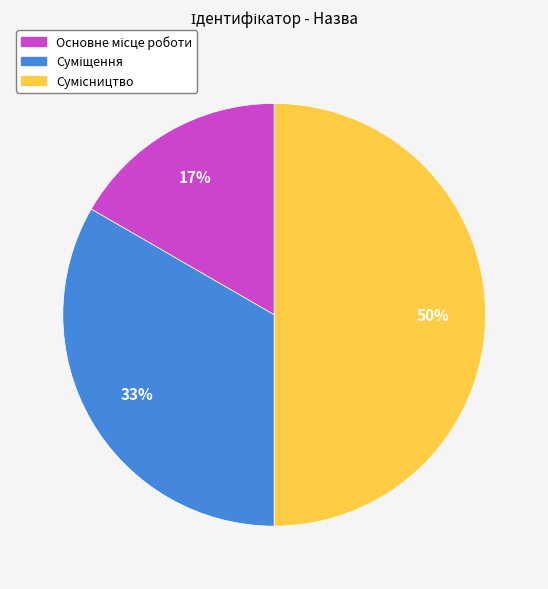

To the nearest percent, what is the difference between the largest and smallest slice percentages?

33%